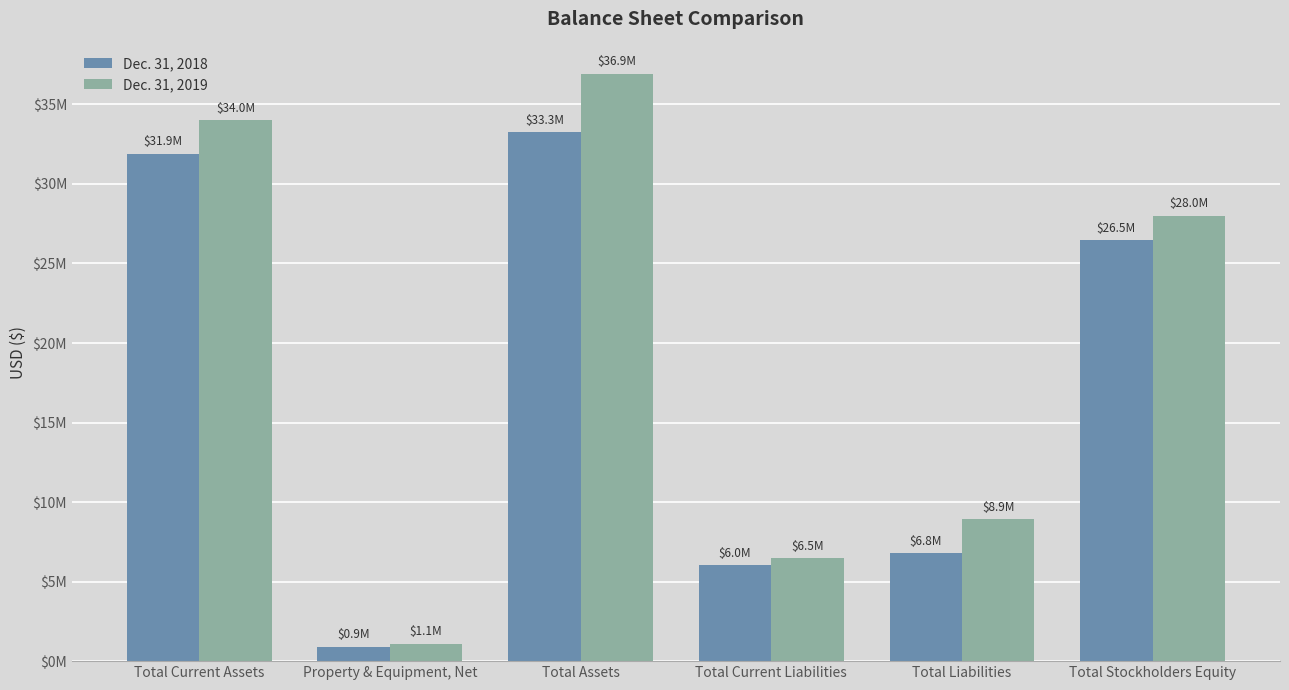

Which label corresponds to the smallest value in the chart?

Property & Equipment, Net